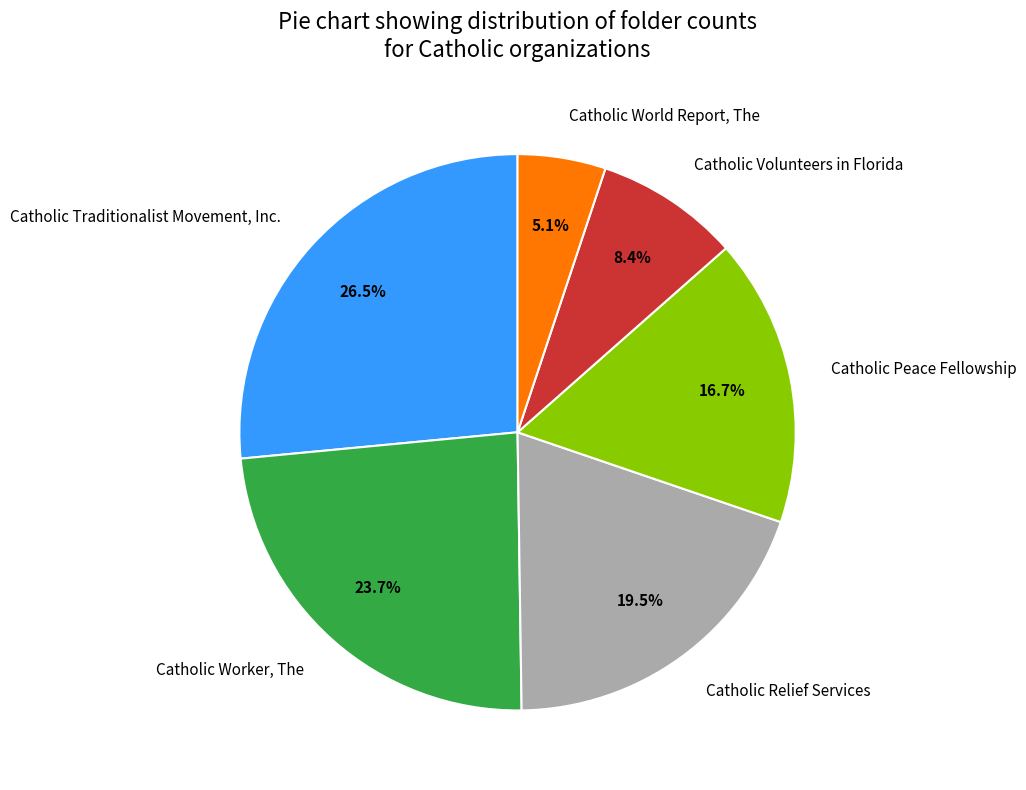

Count the number of slices in the pie.

6